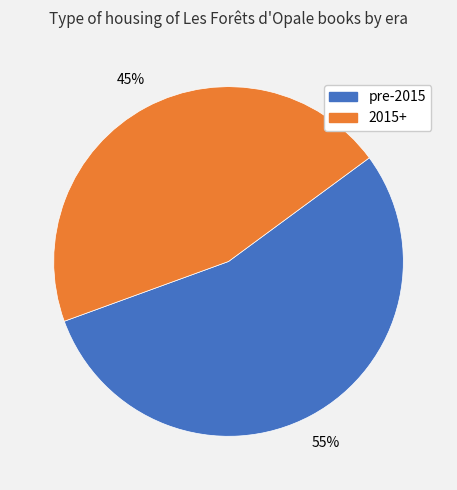

What is the smallest slice in the pie chart?

2015+